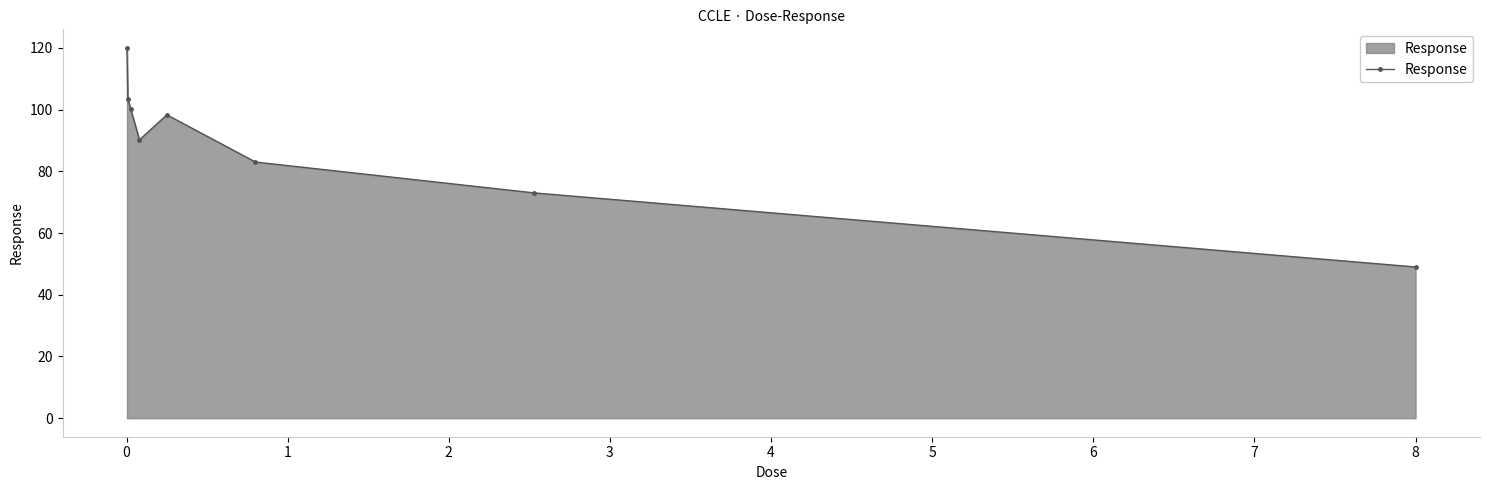

How many points are higher than both their immediate neighbors (excluding endpoints)?

1